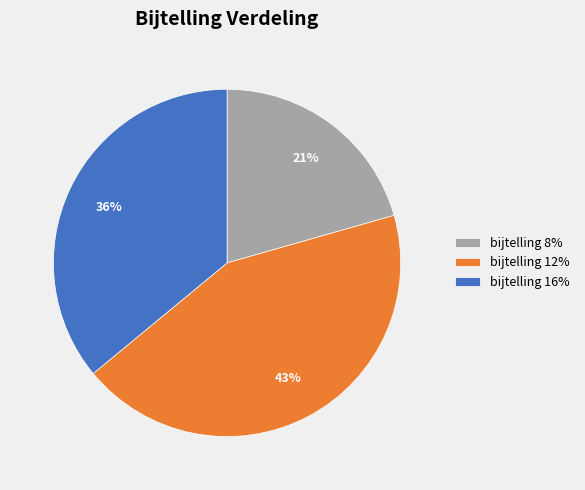

Rank the categories by value from highest to lowest.

bijtelling 12%, bijtelling 16%, bijtelling 8%